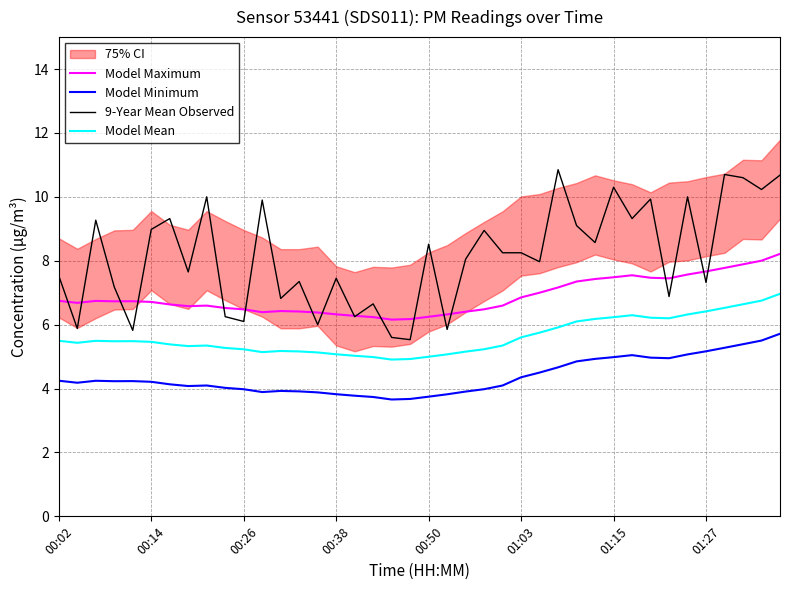

The value of Model Minimum at 01:03 is 4.4. True or false?

True